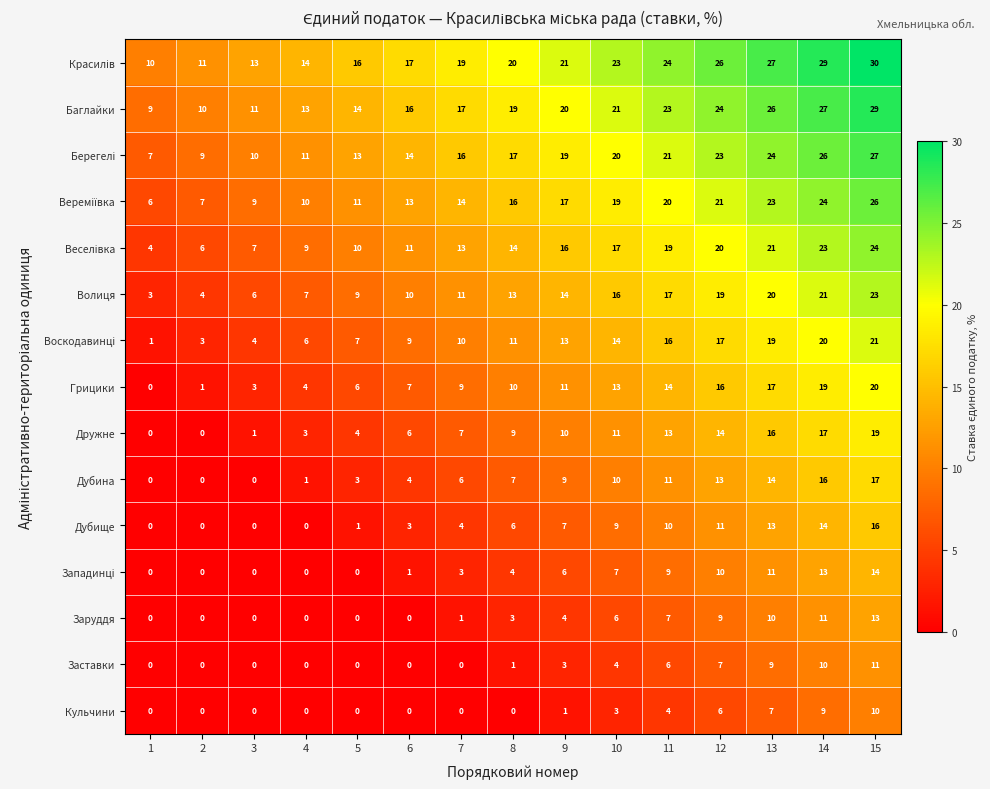

What is the difference between the highest and lowest values at 8?

20